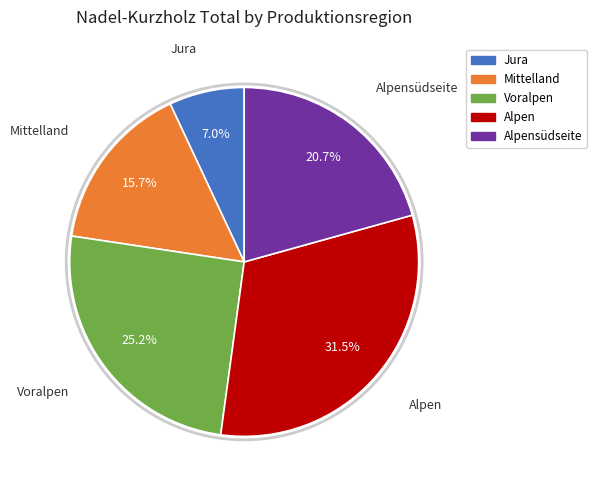

Is there a majority slice in this chart?

No